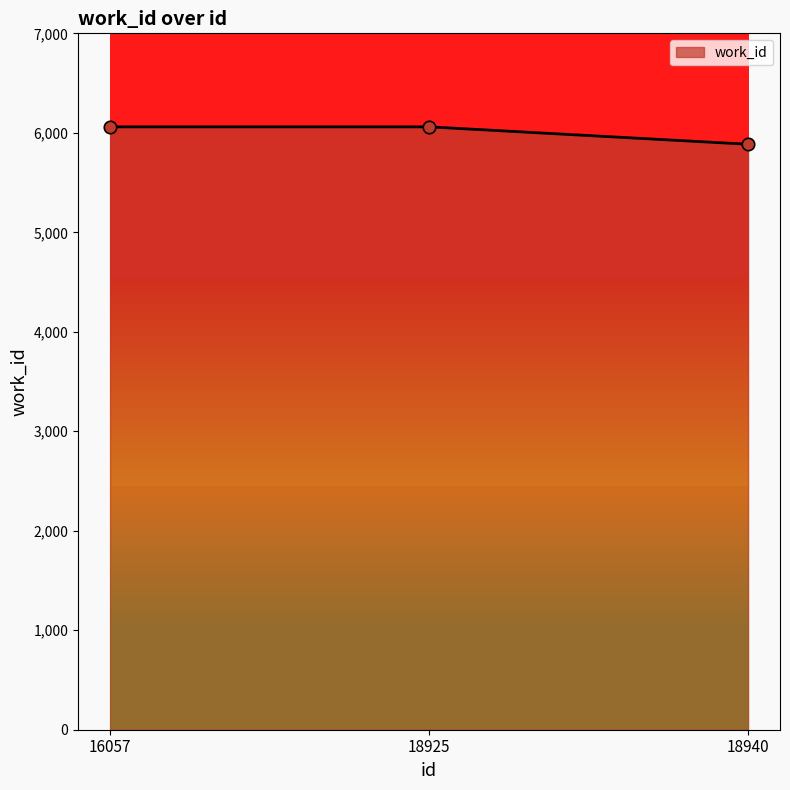

What is the change in value from 18925 to 18940?

-175